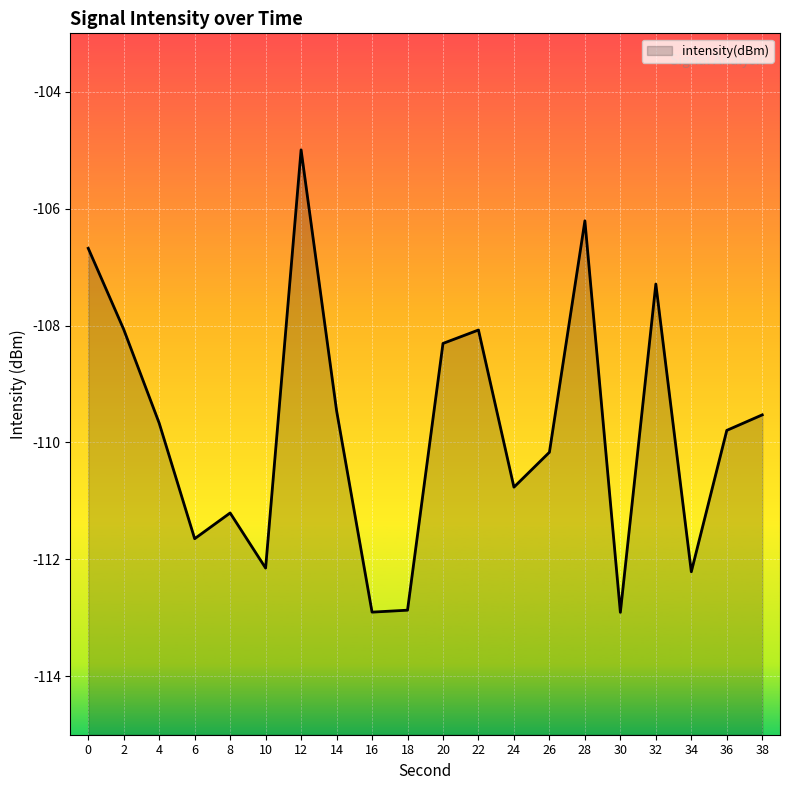

The value at 0 is -22.1. True or false?

False